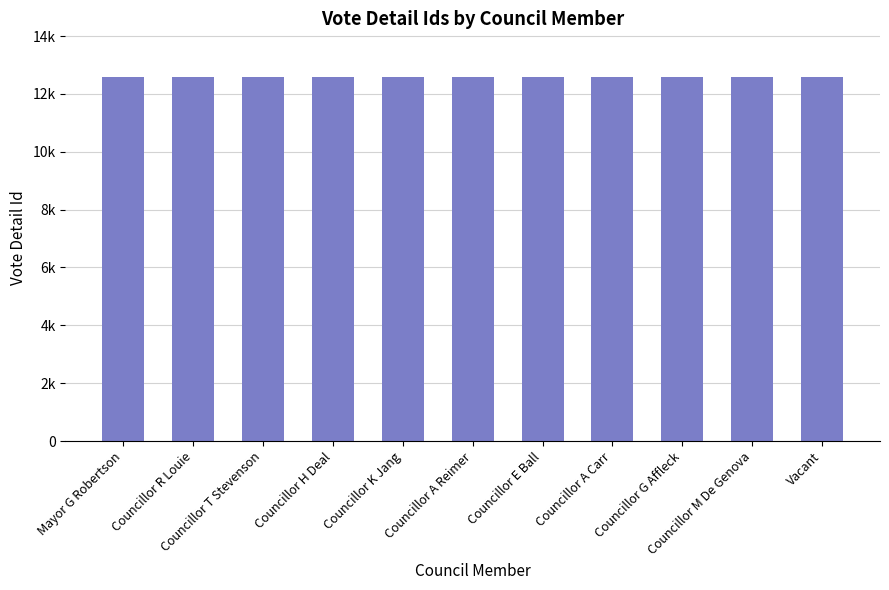

What is the maximum value shown in the chart?

12584